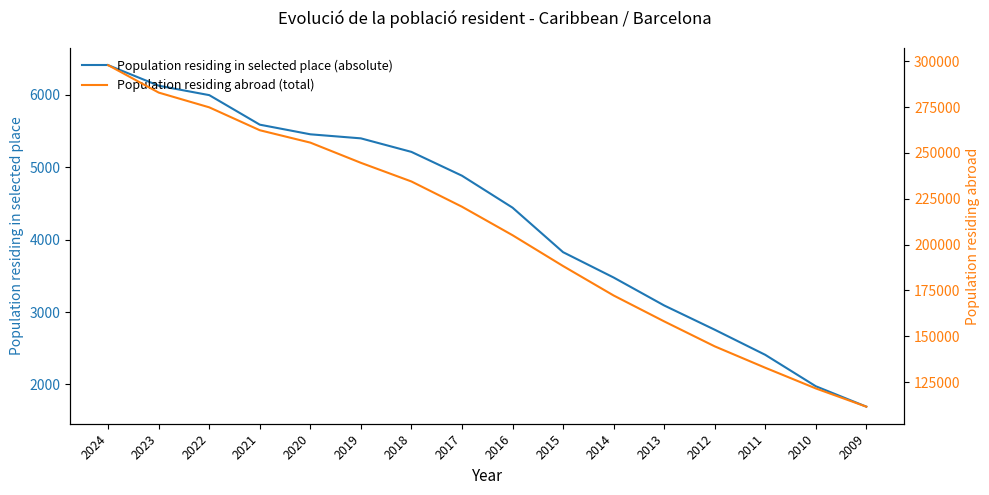

True or false: Population residing abroad (total) has more than 0 interior local peaks.

False